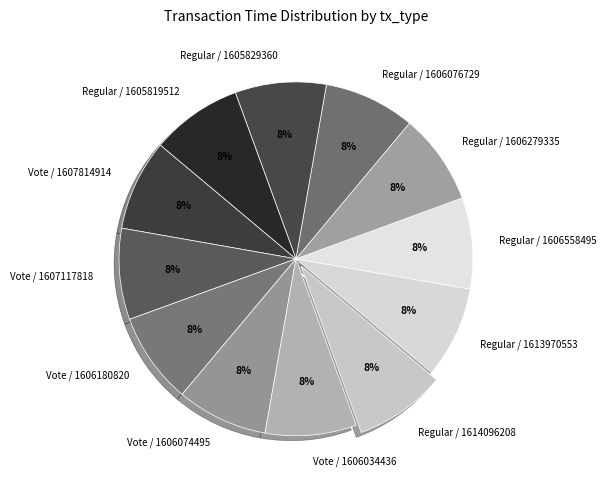

Combined, do Vote / 1606034436 and Regular / 1606558495 account for over 50%?

No